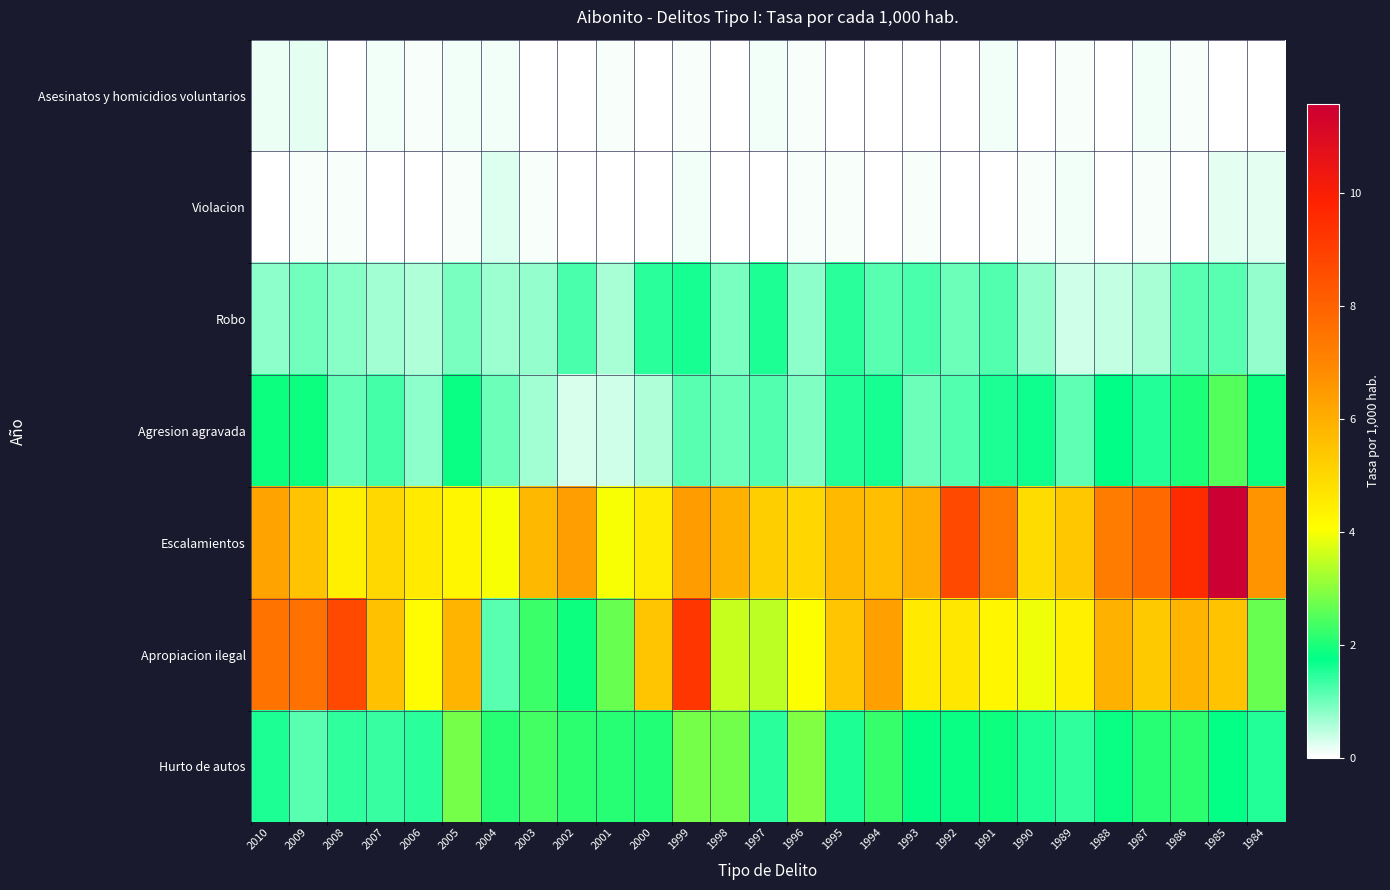

At how many categories does at least one series exceed 10?

1